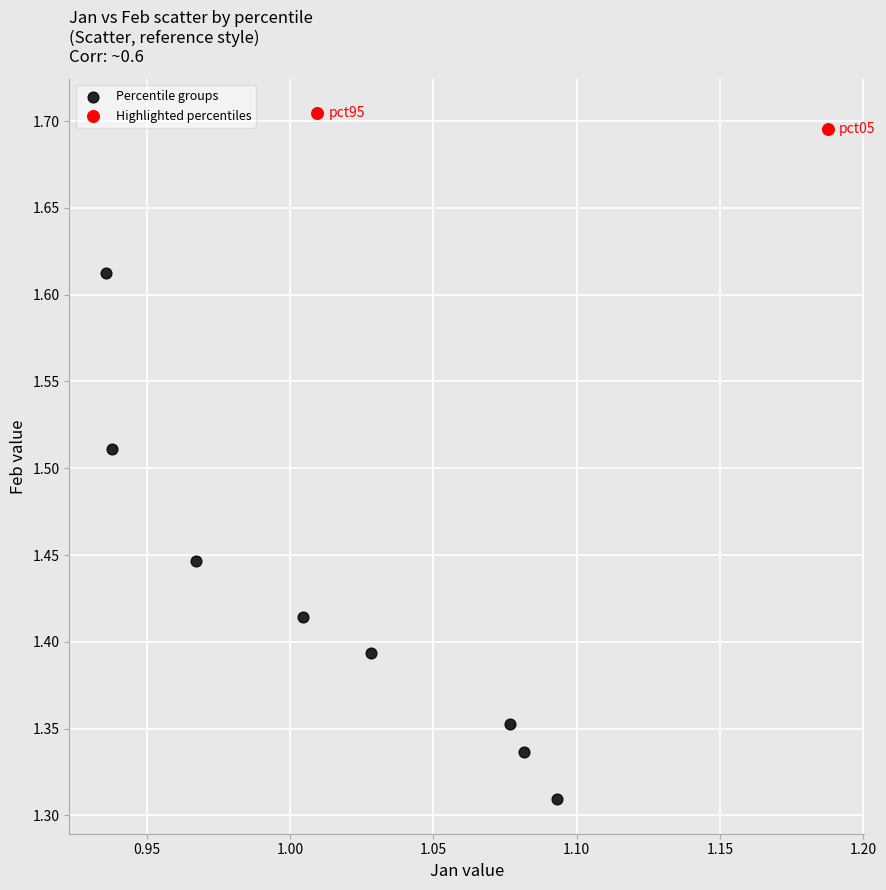

What are all the series names shown in the legend?

Percentile groups, Highlighted percentiles